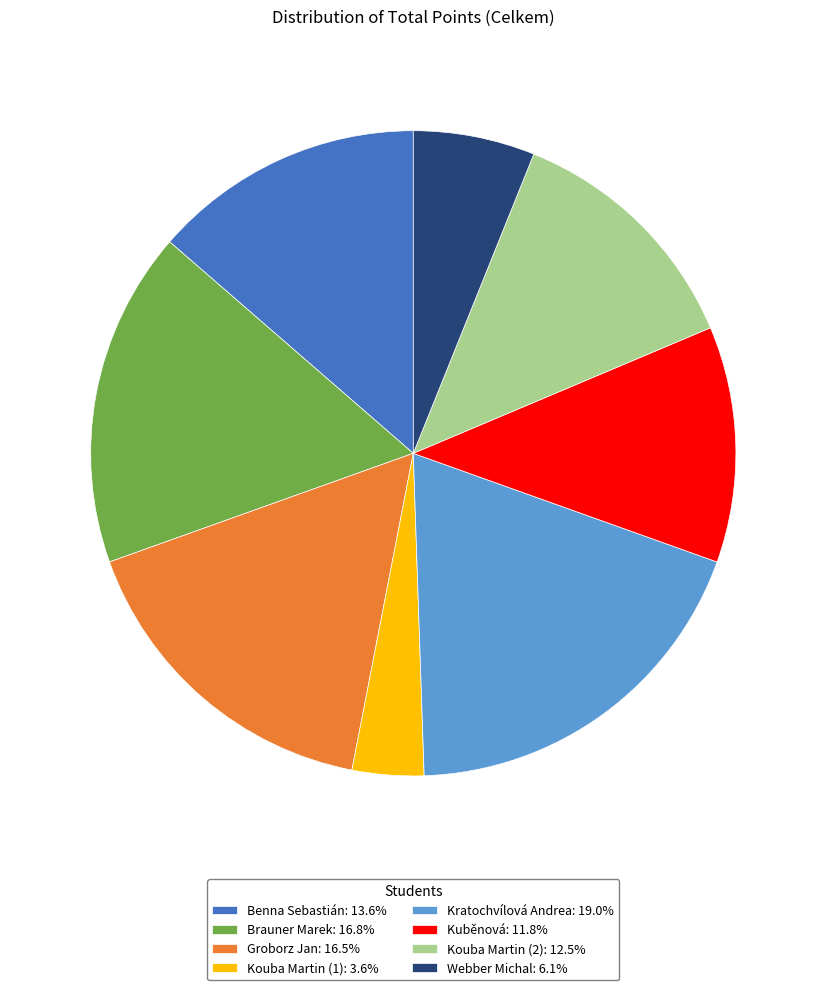

The Groborz Jan slice represents 16% of the pie. True or false?

True